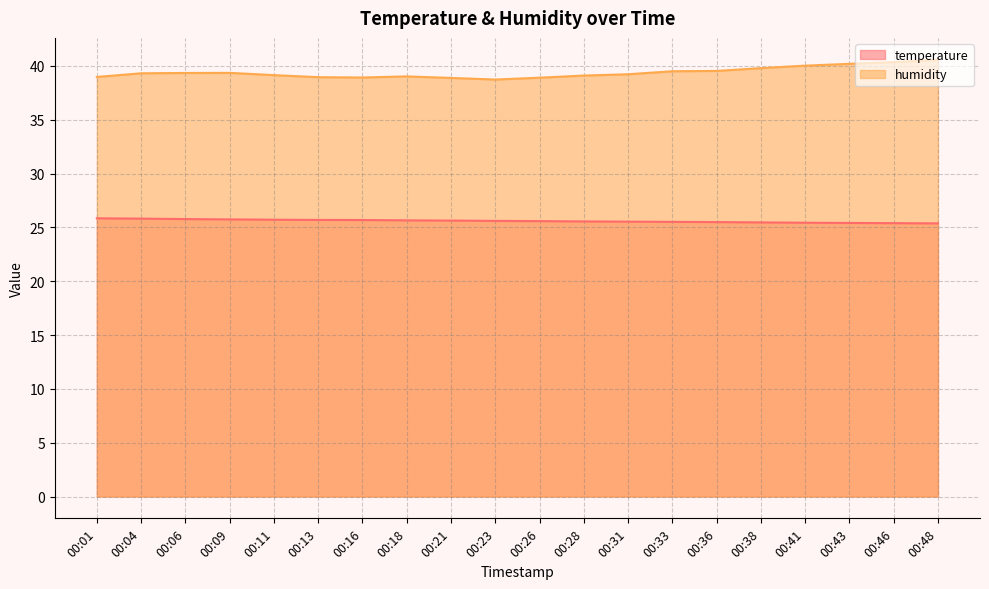

Where is the first local maximum for humidity?

00:09